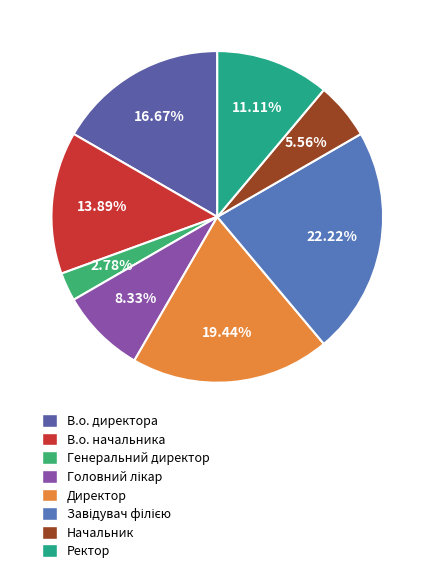

Is В.о. директора the majority of the pie?

No